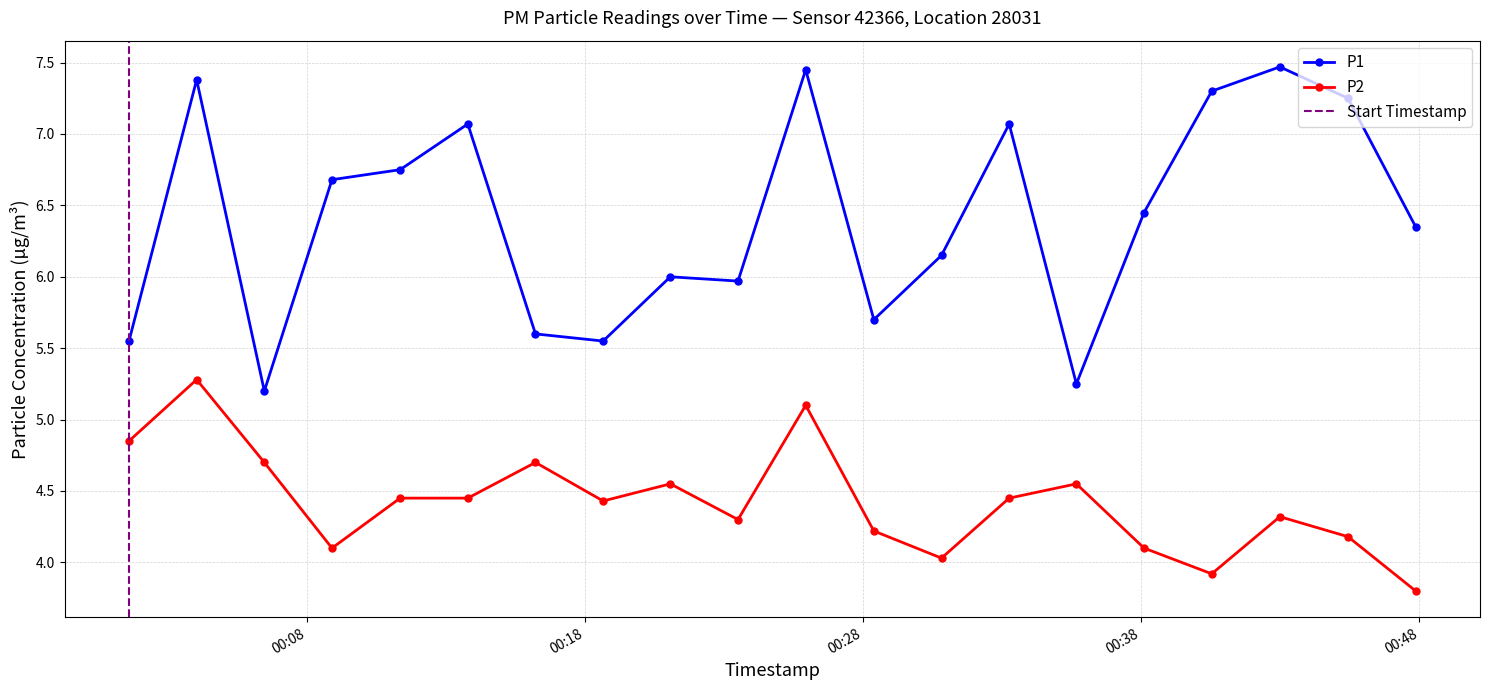

What is the sum of the P2 values at 2023-10-31T00:11:21 and 2023-10-31T00:38:06?

8.6